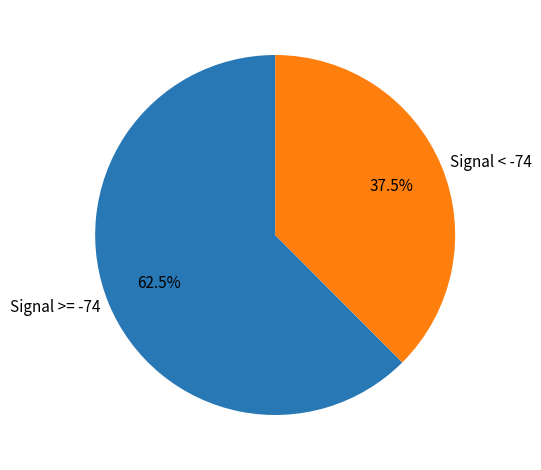

How many segments does this pie chart have?

2